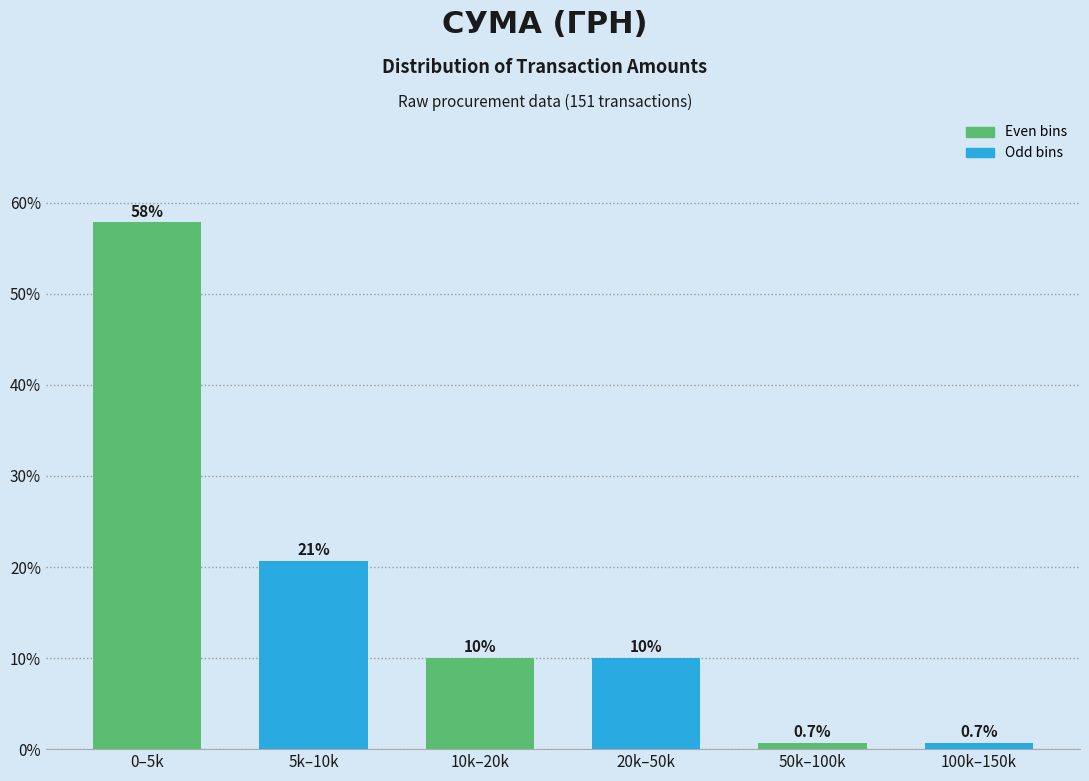

Reading left to right, list all the values displayed in this chart.

57.9	20.7	10.0	10.0	0.7	0.7